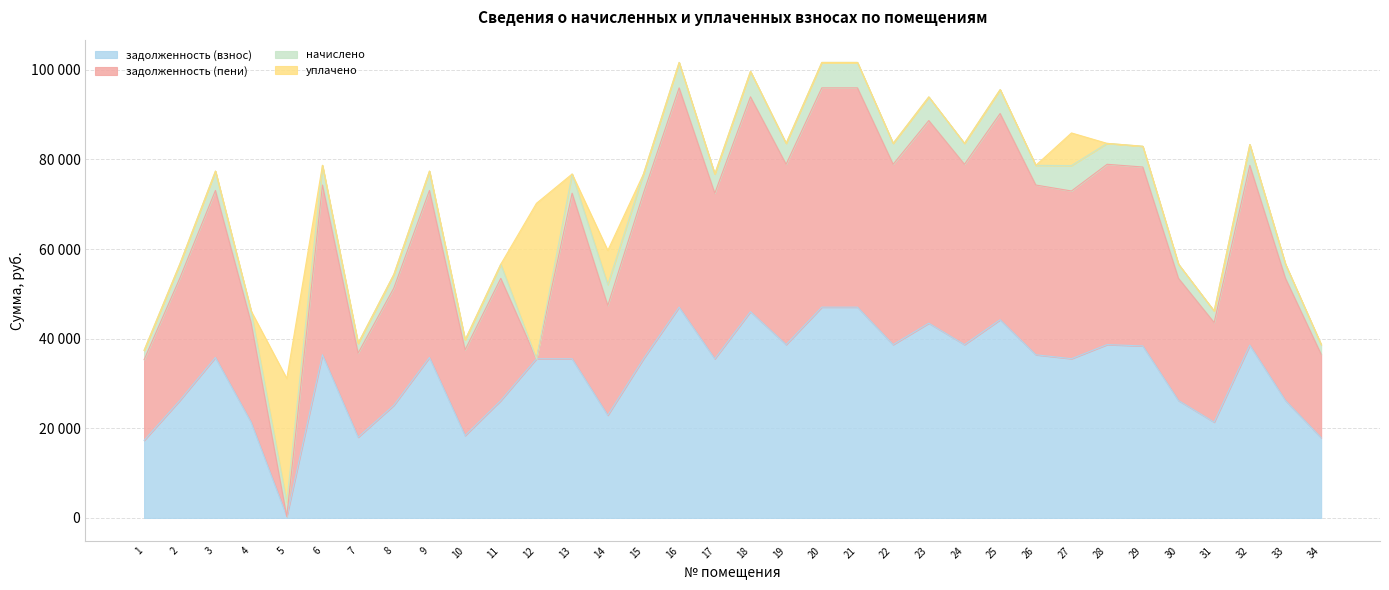

The value of задолженность (пени) at 15 is 8584.4. True or false?

False